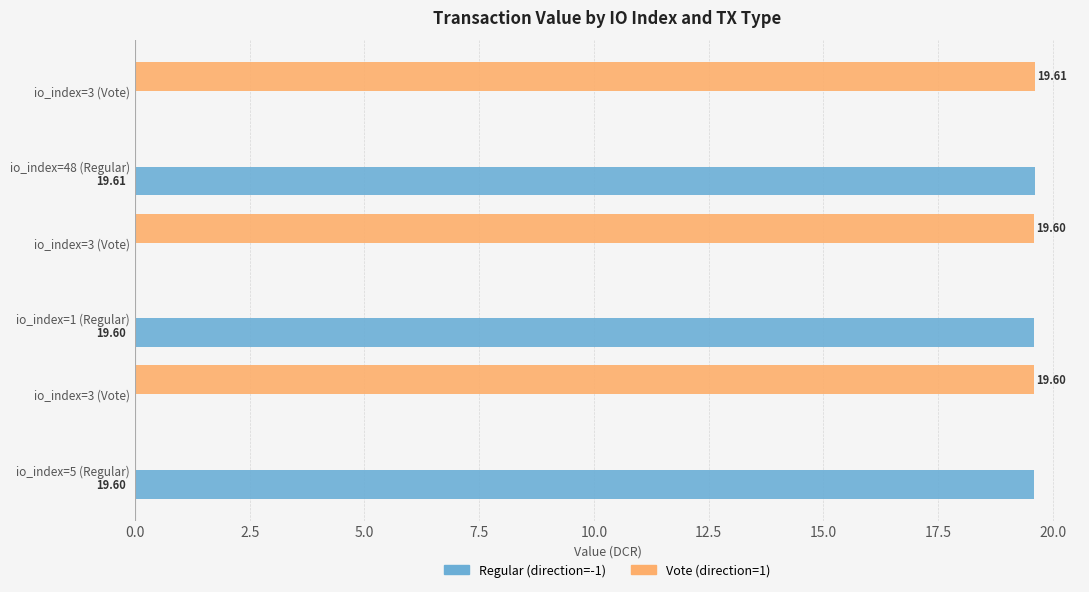

What are all the series names shown in the legend?

Regular (direction=-1), Vote (direction=1)